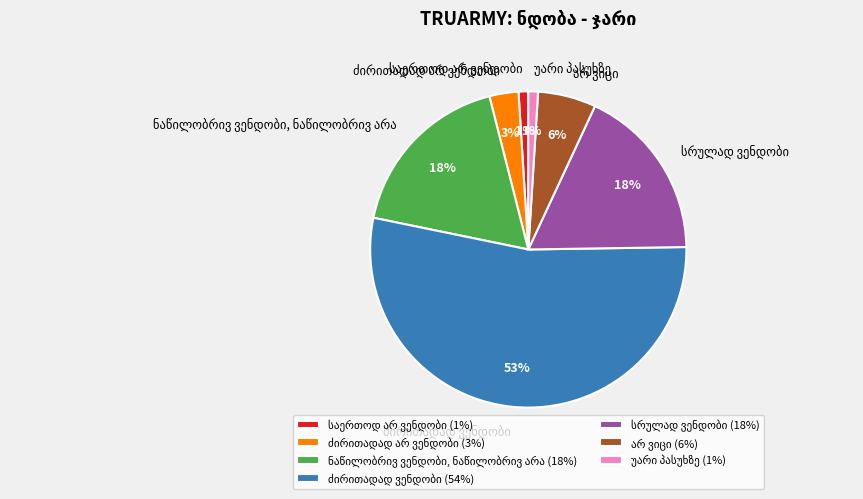

Count the number of slices in the pie.

7